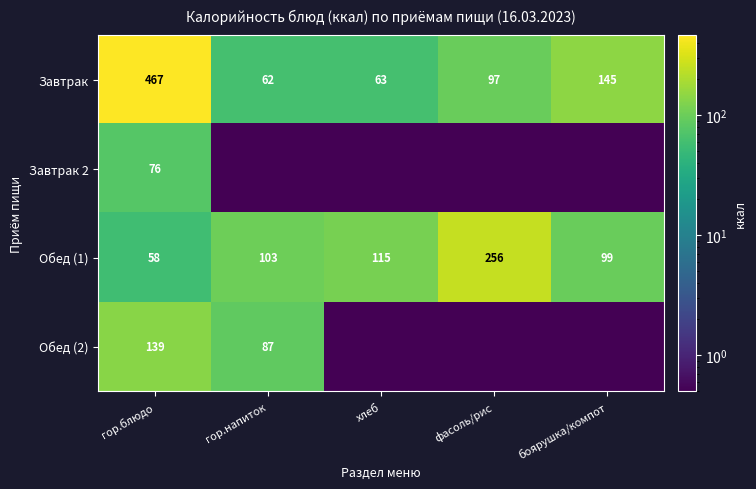

The Обед (1) series shows 78.7 at фасоль/рис. True or false?

False